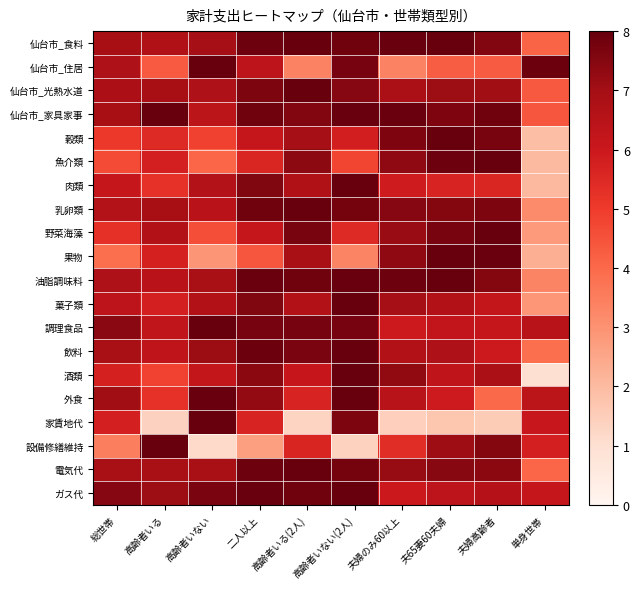

What is the minimum value shown in the chart?

1.0